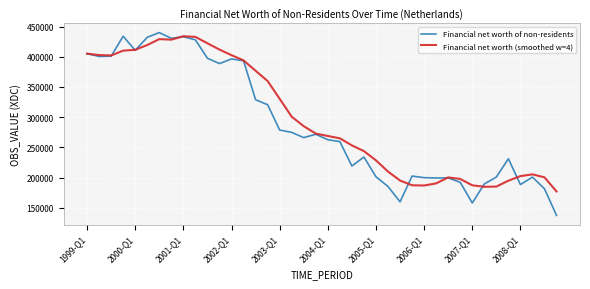

Which series has the largest range (max minus min)?

Financial net worth of non-residents